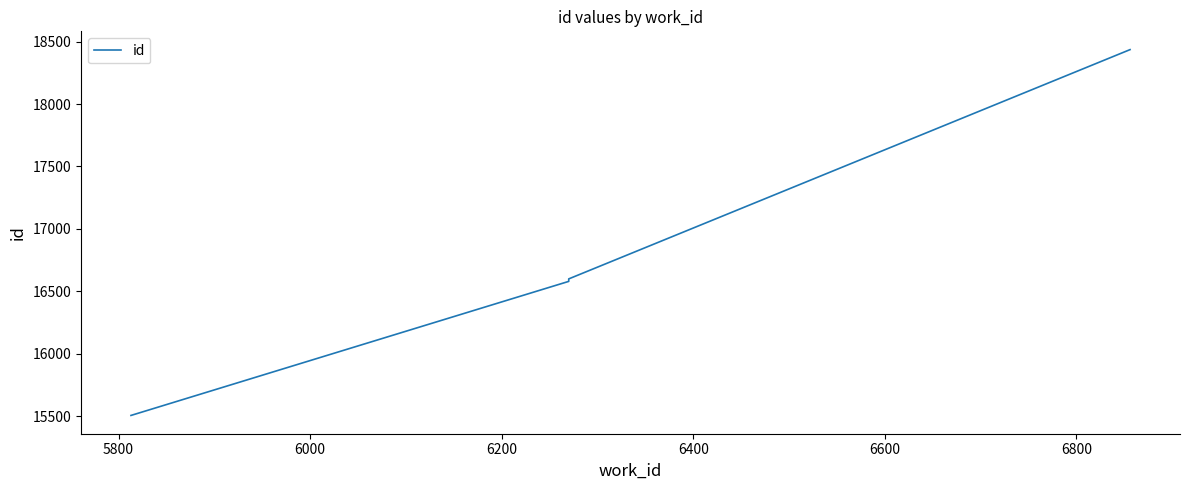

What is the value of the 3rd point from the left?

16599